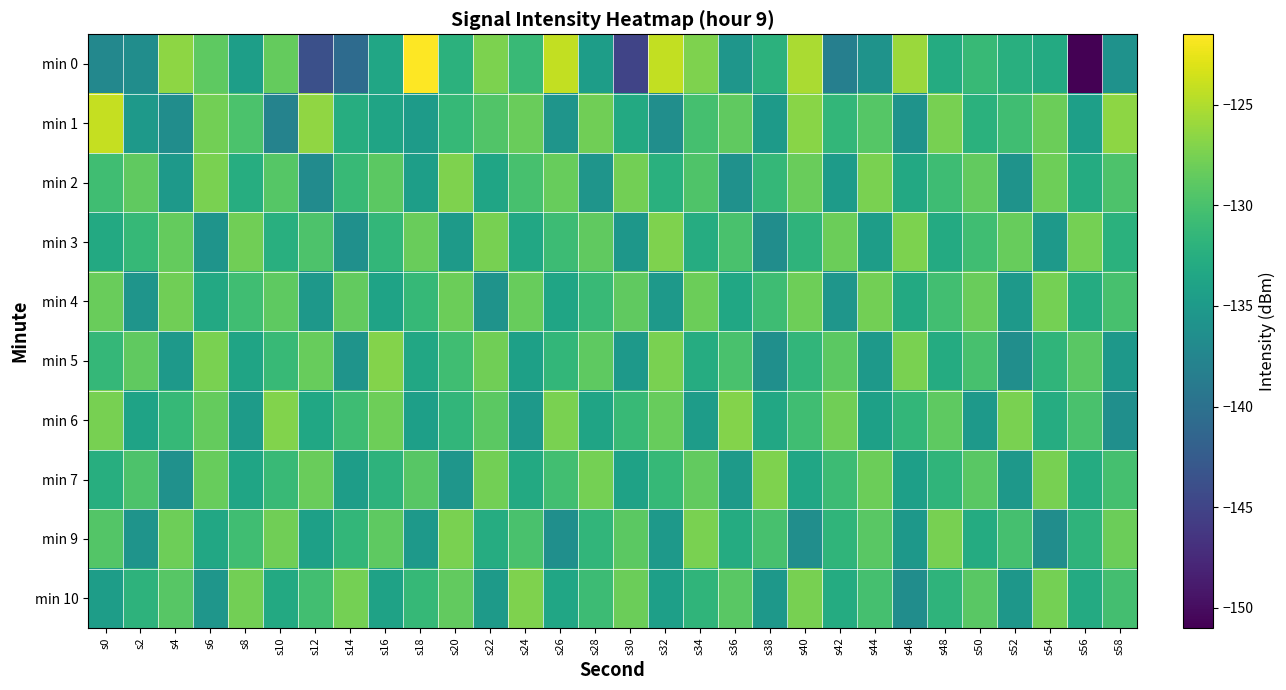

At s56, list the series in order from smallest to largest.

min 0, min 1, min 10, min 2, min 7, min 4, min 9, min 6, min 5, min 3